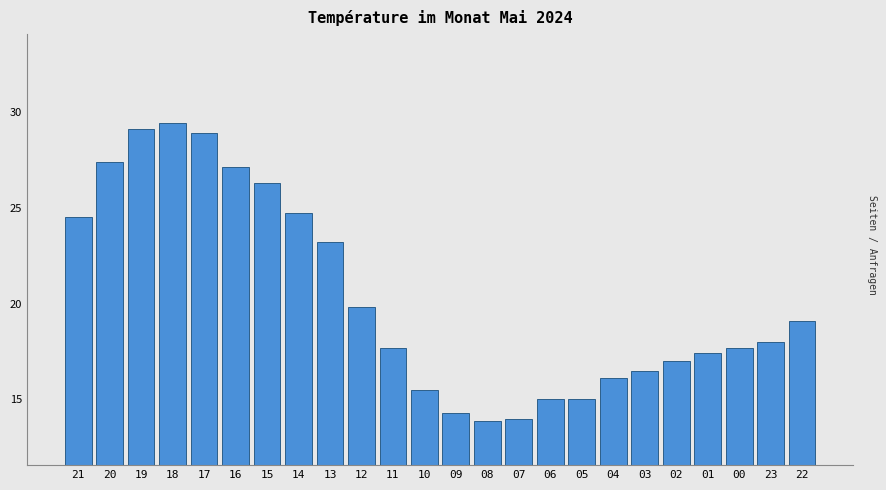

Reading left to right, what are all the values shown in this chart?

21=24.5	20=27.4	19=29.1	18=29.4	17=28.9	16=27.1	15=26.3	14=24.7	13=23.2	12=19.8	11=17.7	10=15.5	09=14.3	08=13.9	07=14.0	06=15.0	05=15.0	04=16.1	03=16.5	02=17.0	01=17.4	00=17.7	23=18.0	22=19.1